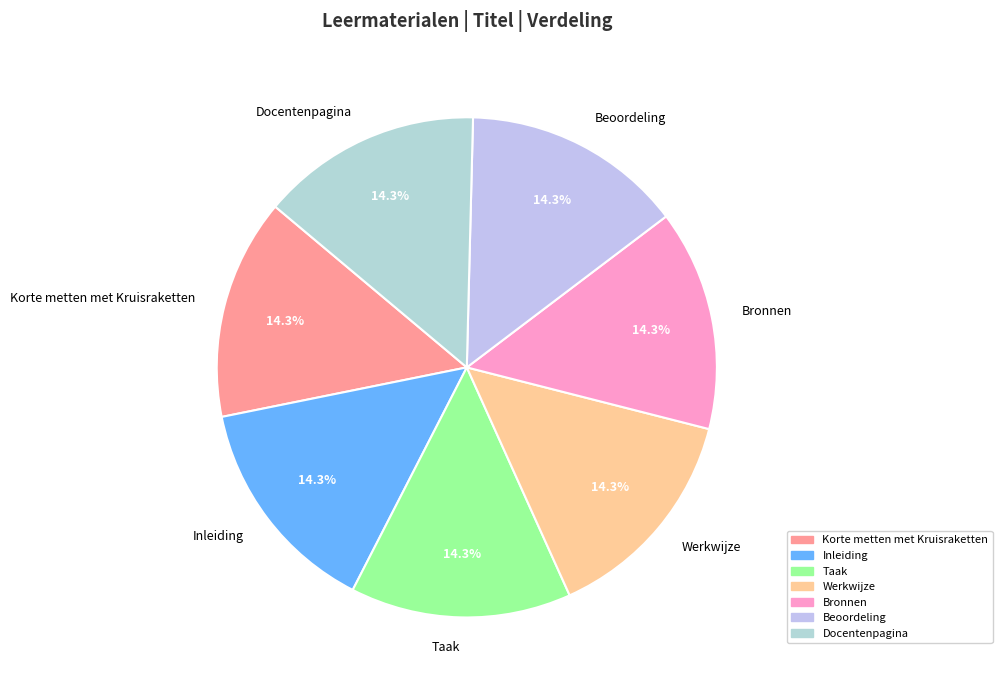

How many segments does this pie chart have?

7